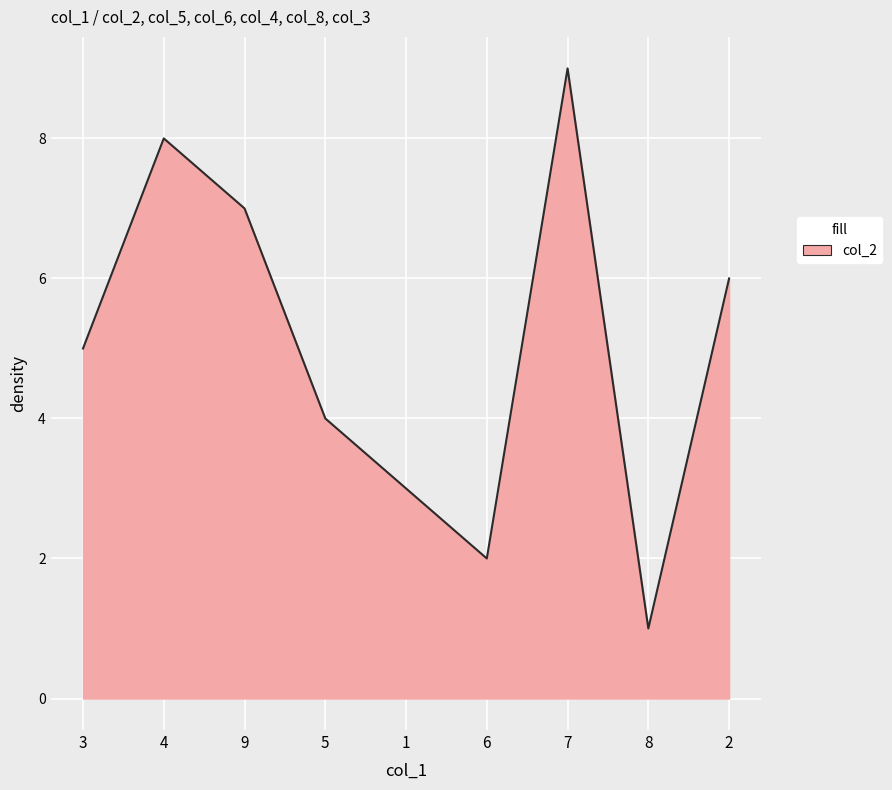

List the labels in order of value, smallest first.

8, 6, 1, 5, 3, 2, 9, 4, 7